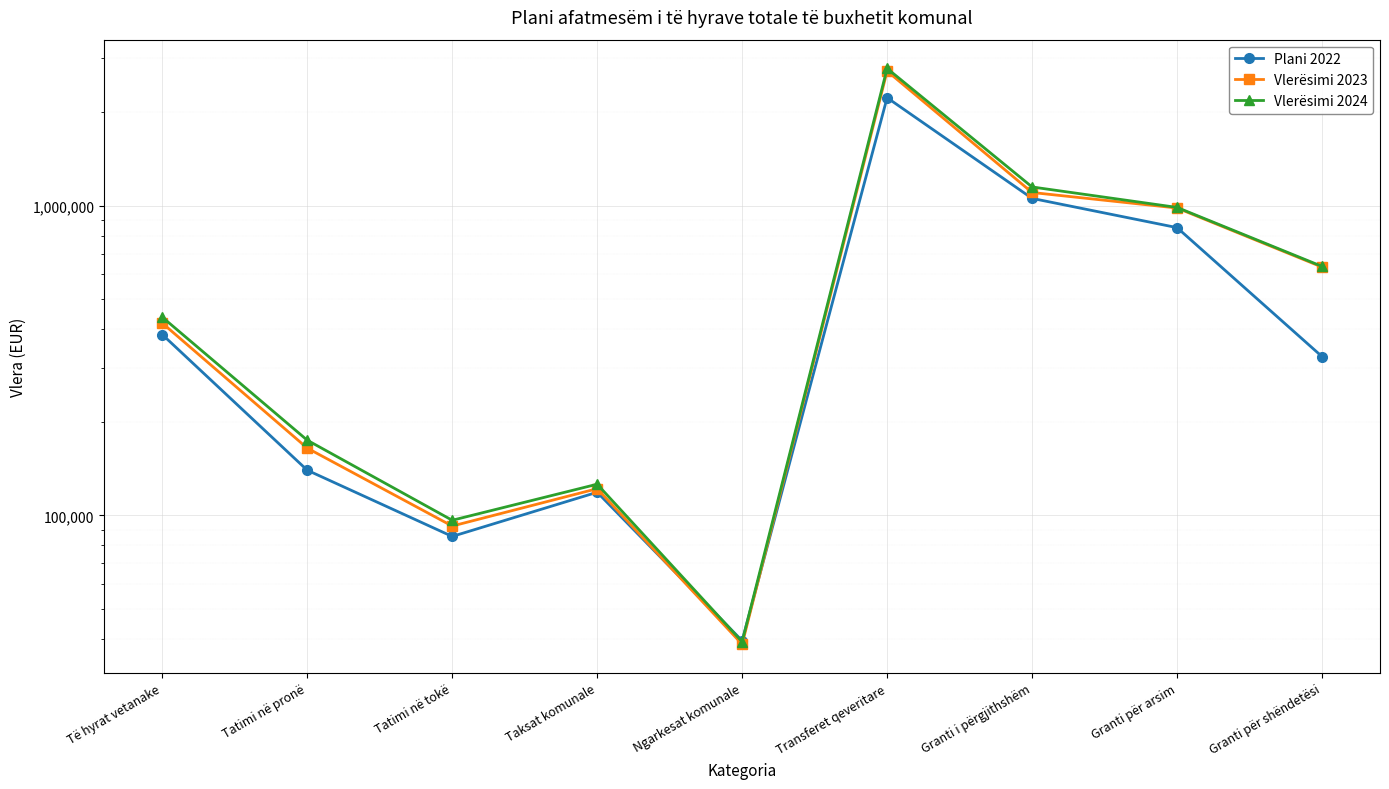

In Plani 2022, how many points are lower than both neighbors (excluding endpoints)?

2